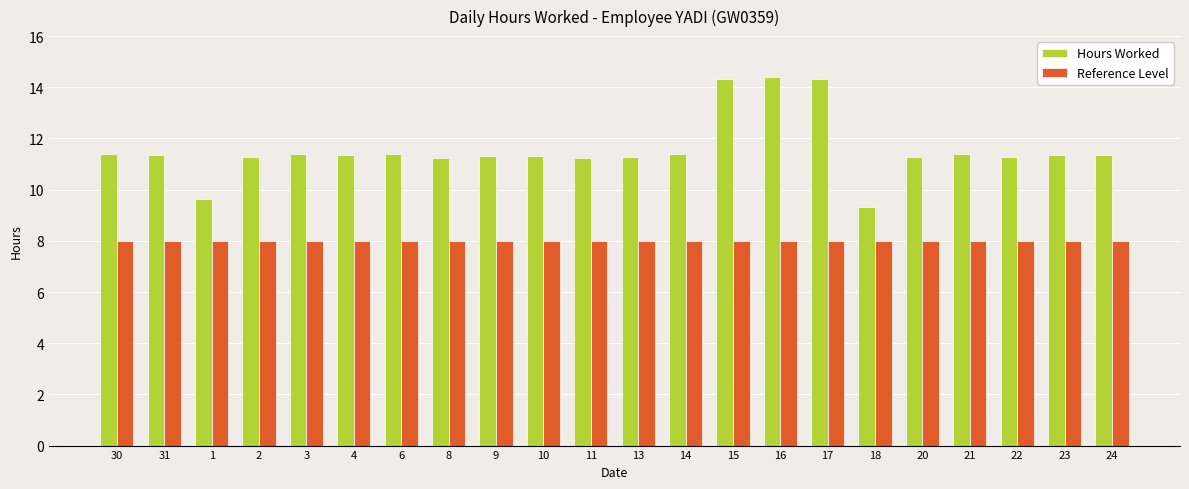

List the series in order of their peak value, highest first.

Hours Worked, Reference Level